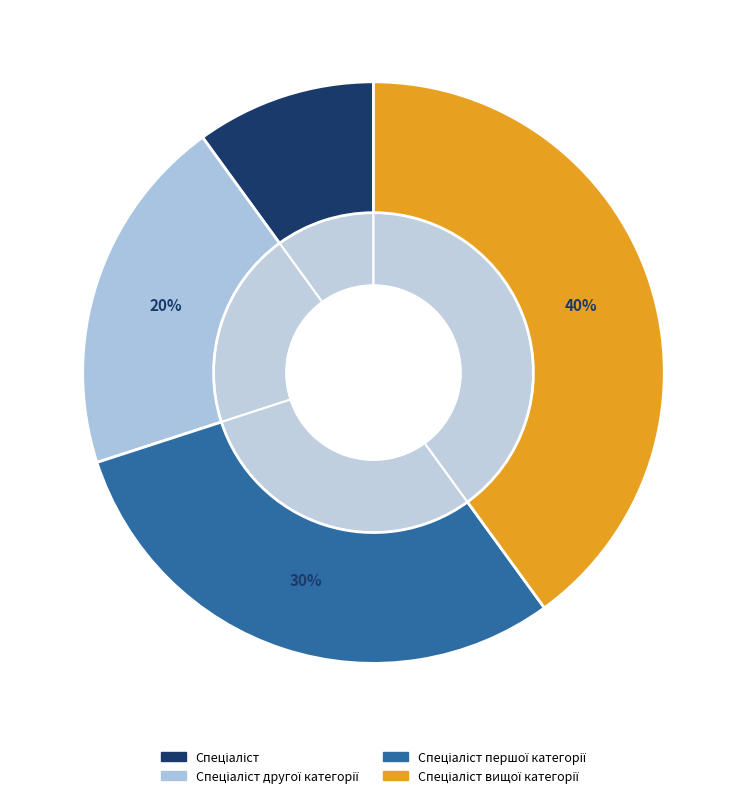

To the nearest percent, what is the difference between the Спеціаліст першої категорії and Спеціаліст вищої категорії slice percentages?

10%